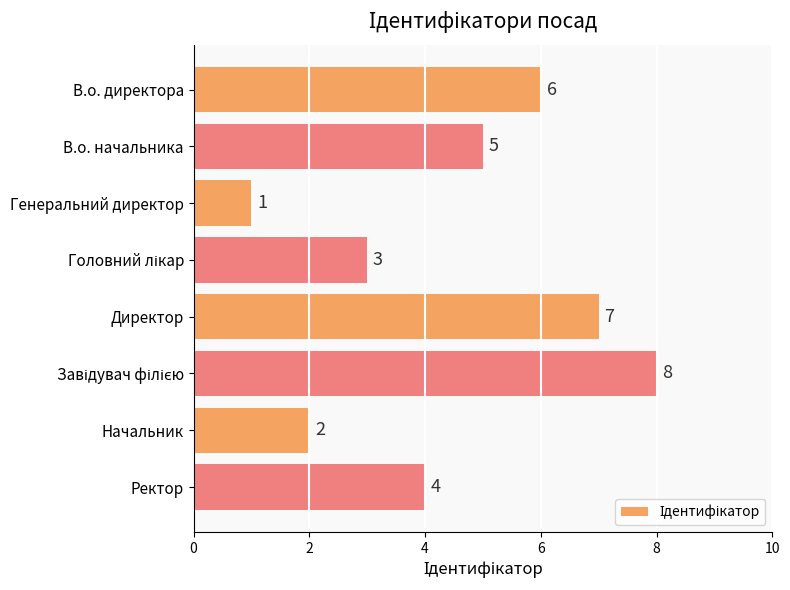

The value at В.о. начальника is 1. True or false?

False